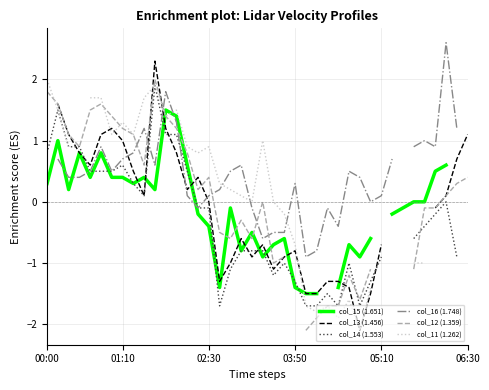

Which category has the highest value in the col_12 (1.359) series?

10